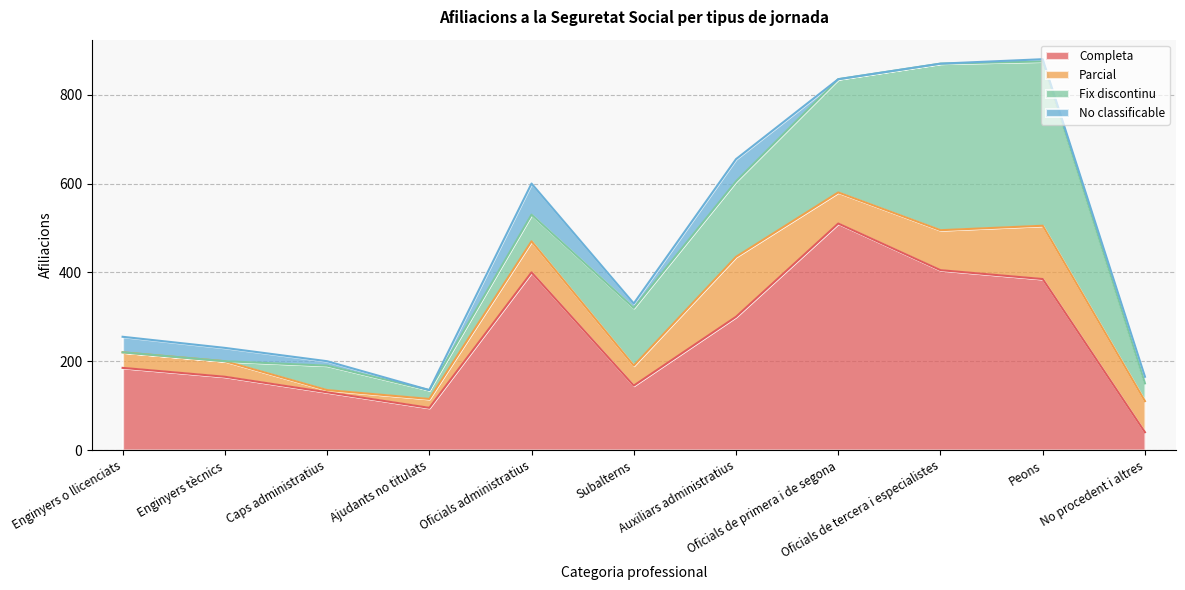

What is the maximum value shown in the chart?

510